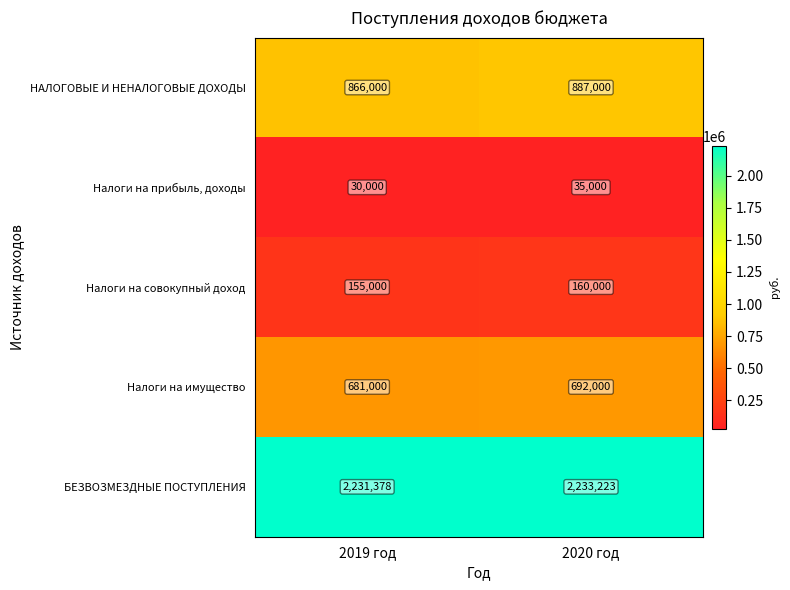

How many data points does each series have?

2